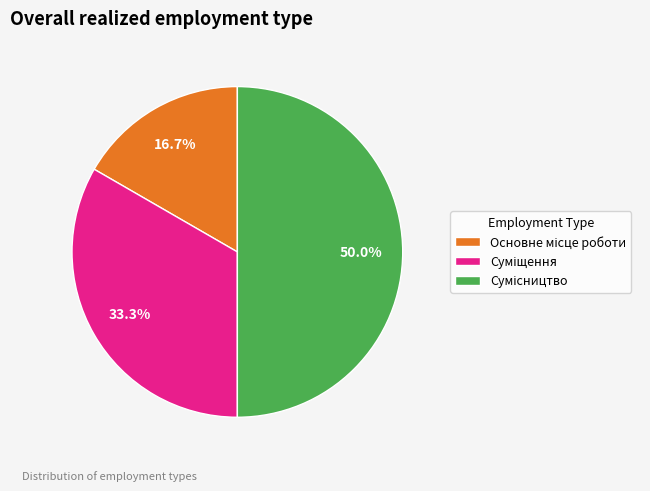

To the nearest percent, what is the combined percentage of Суміщення and Сумісництво?

83%